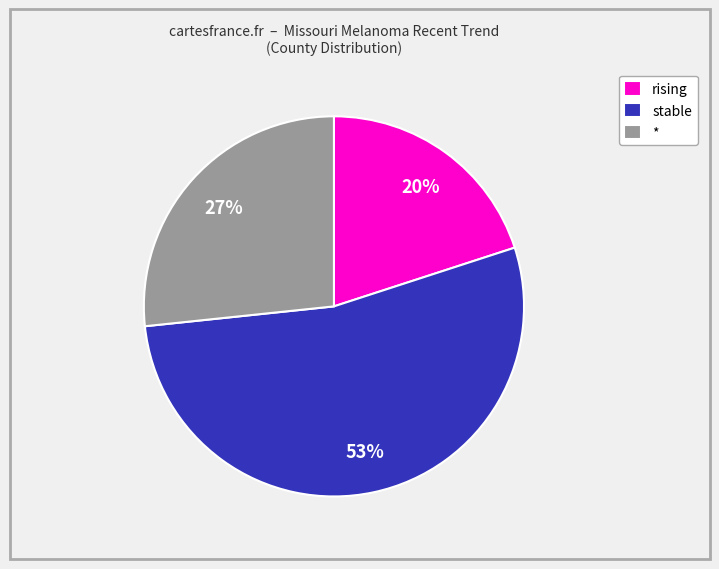

To the nearest percent, what is the difference between the rising and stable slice percentages?

33%